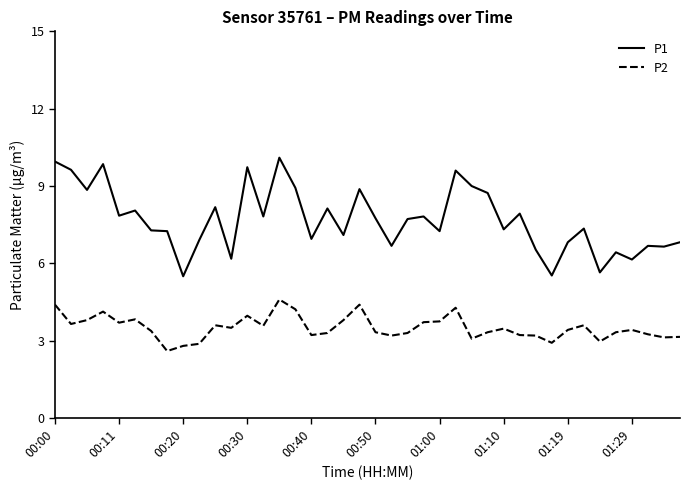

True or false: P1 and P2 cross at least once.

False